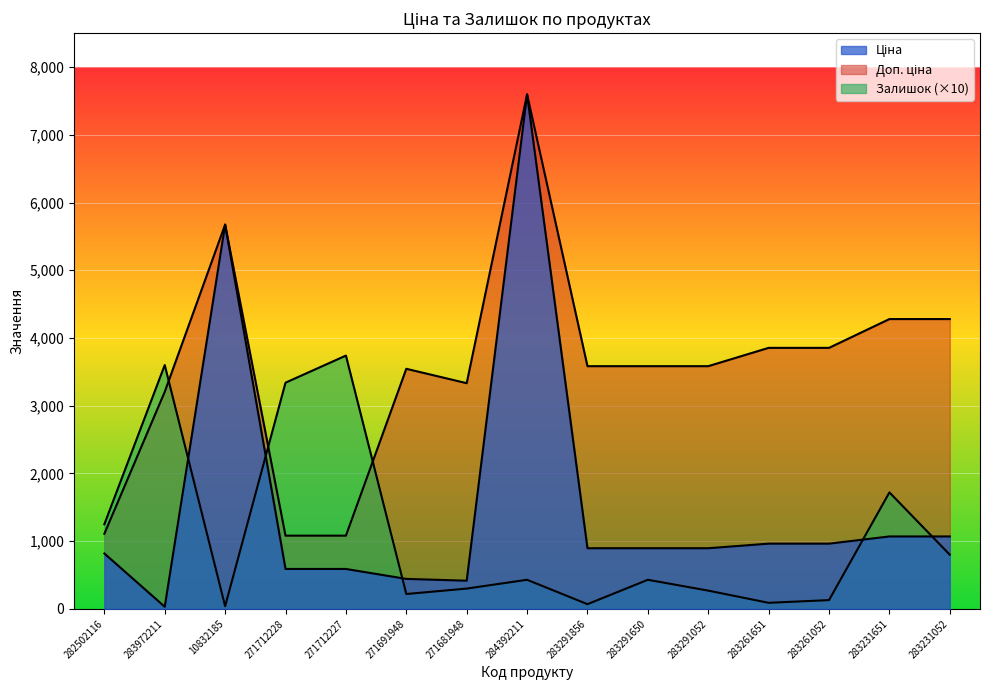

How many intersections are there between Залишок and Ціна?

5